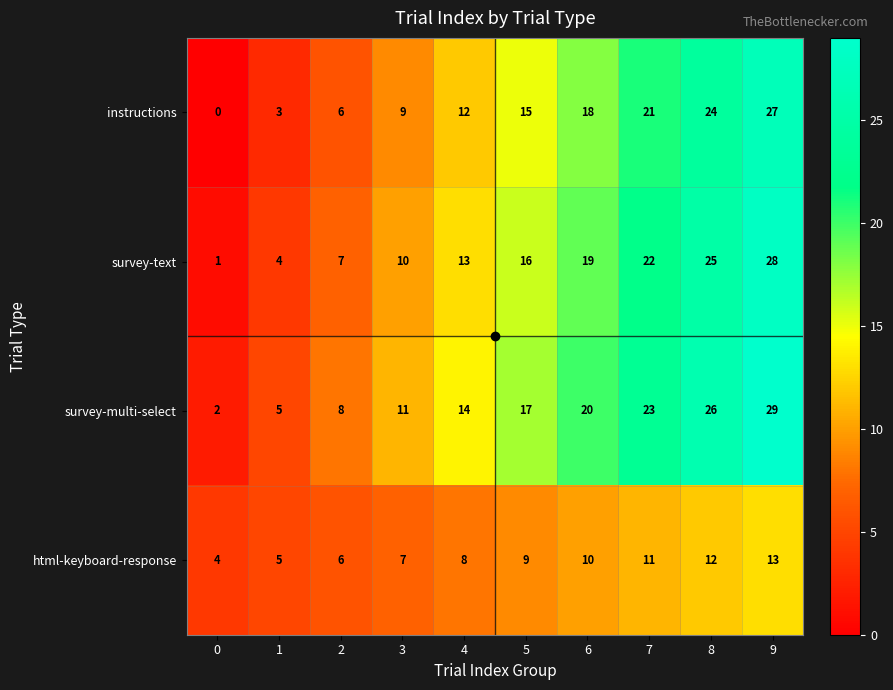

What is the spread (max minus min) of values at 6?

10